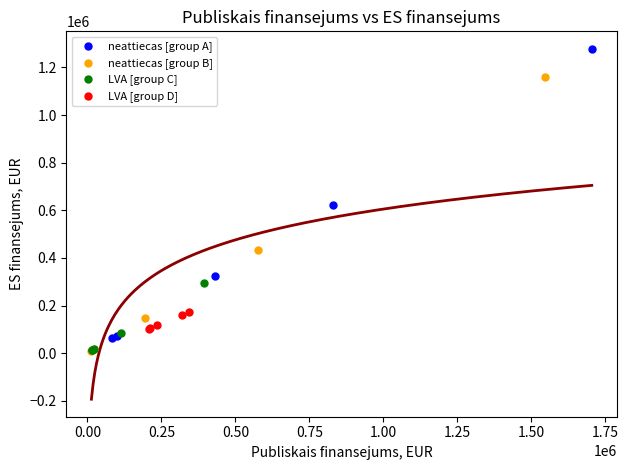

Which series contains the highest Y value?

neattiecas [group A]